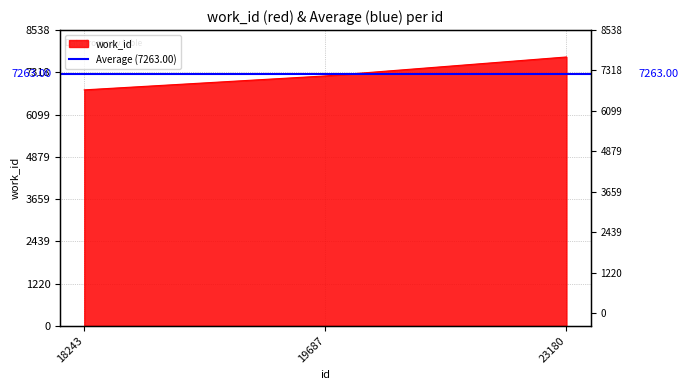

The value at 23180 is 4610. True or false?

False